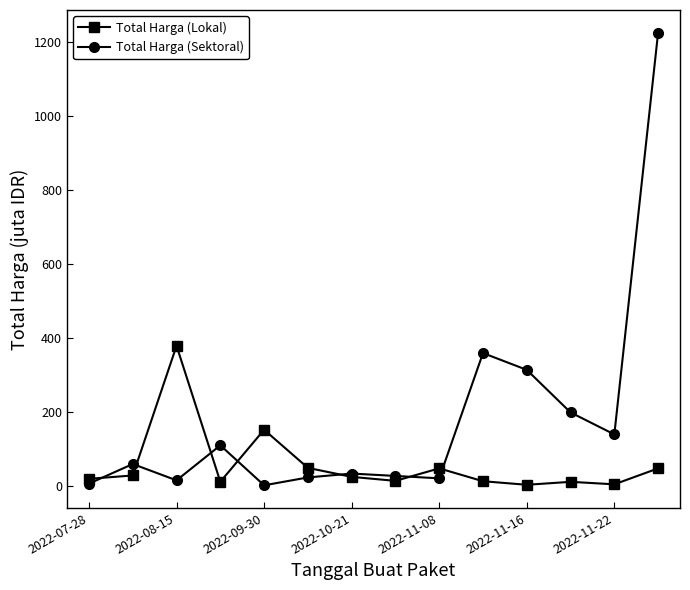

Which series has the widest spread of values?

Total Harga (Sektoral)